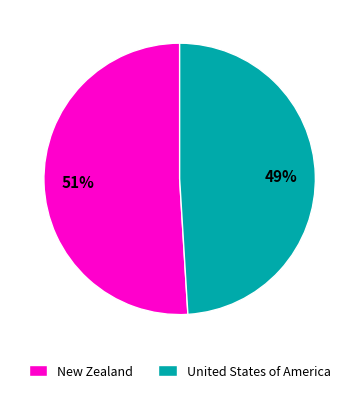

What percentage is the United States of America slice, to the nearest percent?

49%